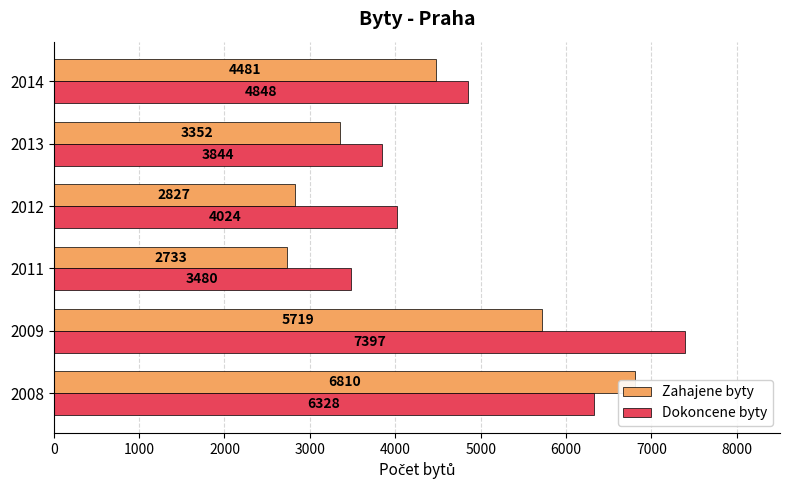

Which series changed the most between 2009 and 2012?

Dokoncene byty